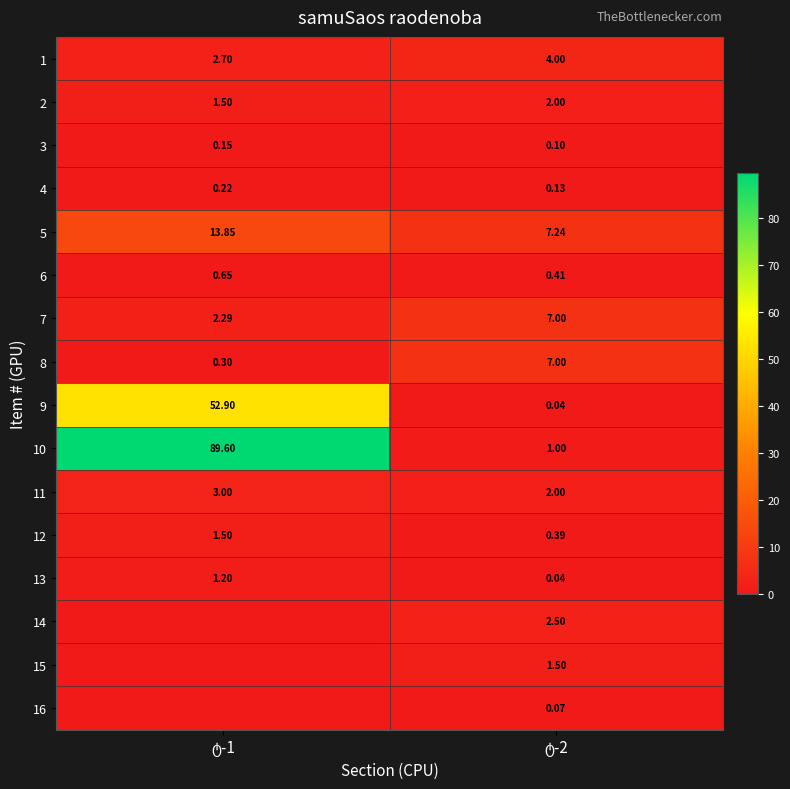

At which label does 7 reach its peak?

ტ-2